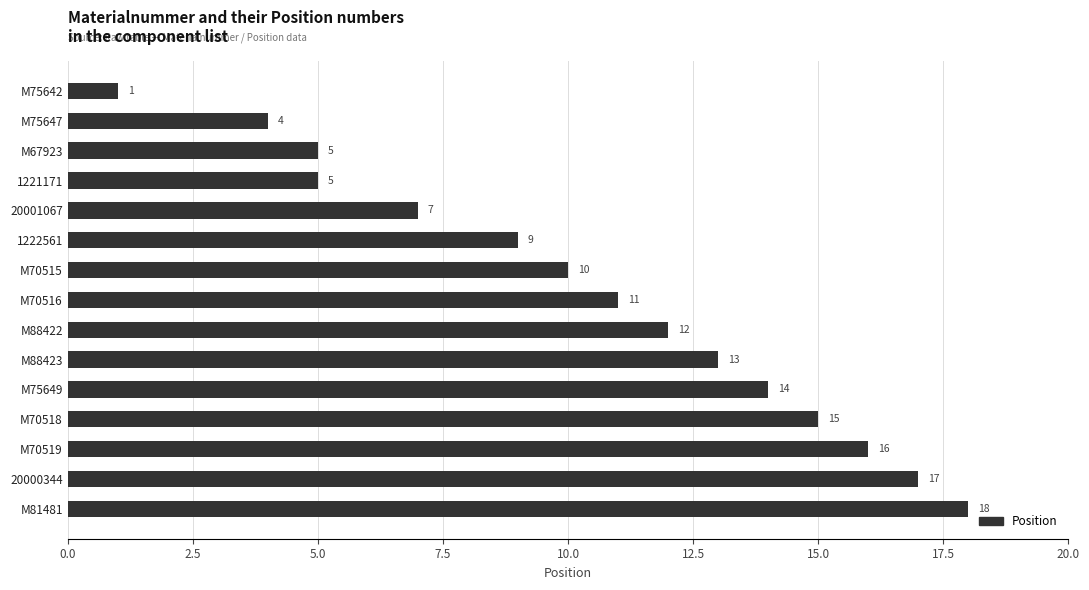

What is the approximate value at 1222561, to the nearest 5?

10